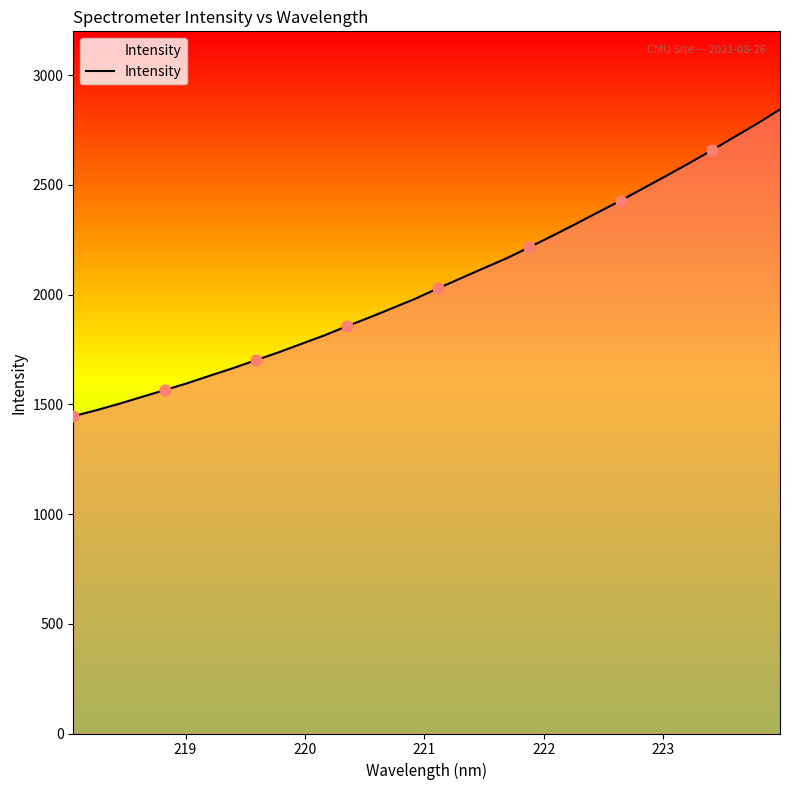

What is the maximum value shown in the chart?

2844.1